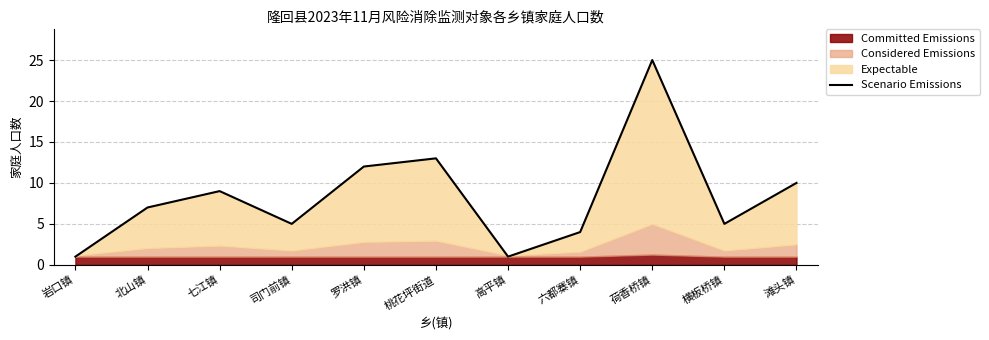

What is the label of the 8th point from the left?

六都寨镇